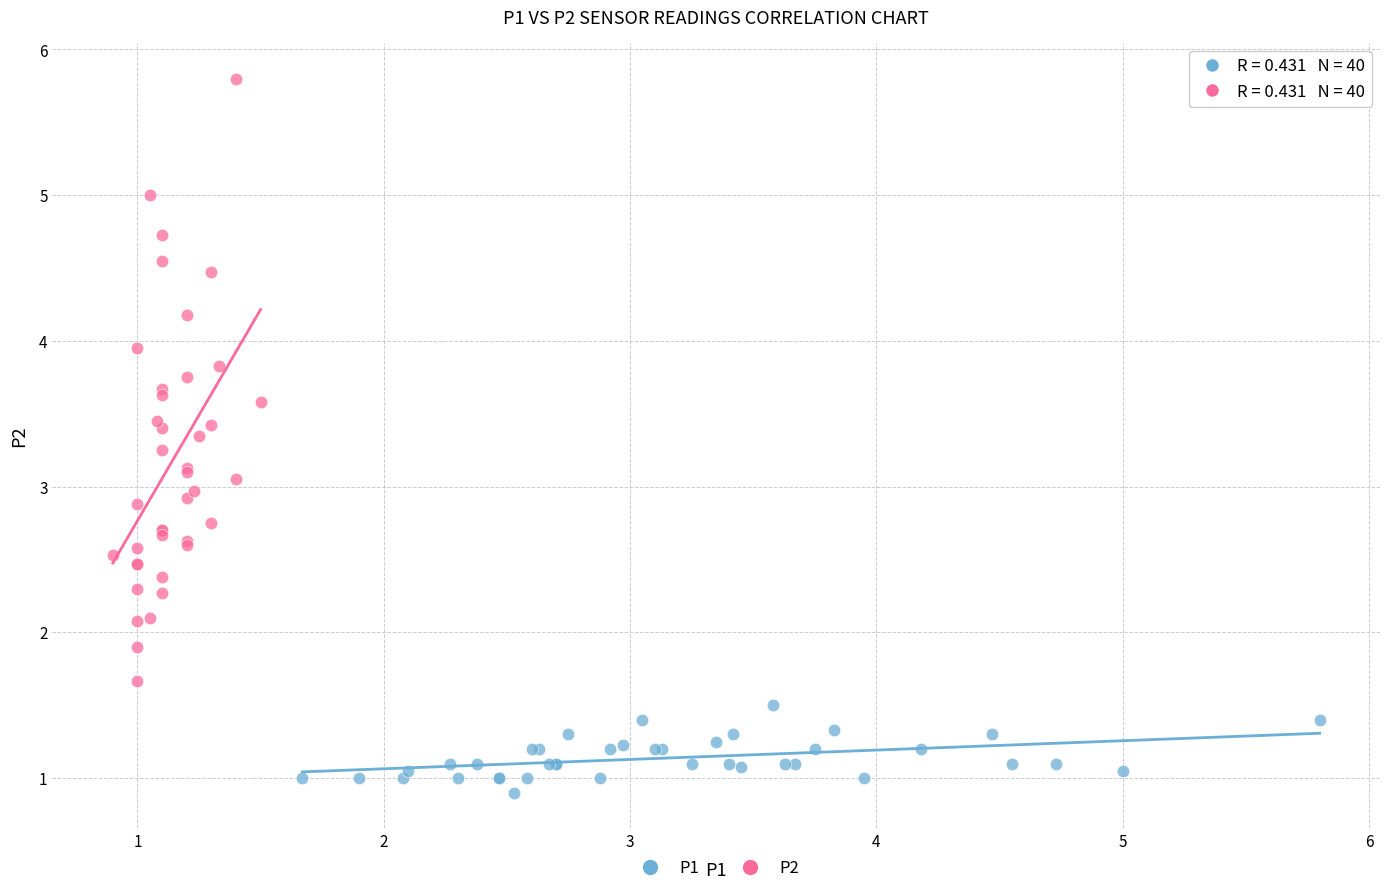

Which series has the largest Y range (max minus min)?

P2